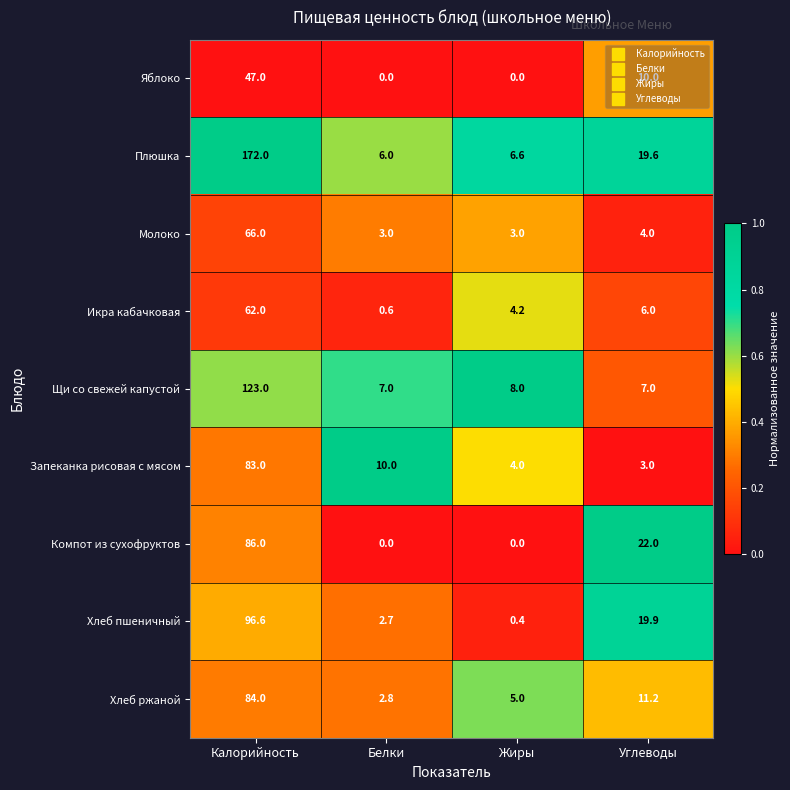

How many data points in Хлеб ржаной are less than 11?

2